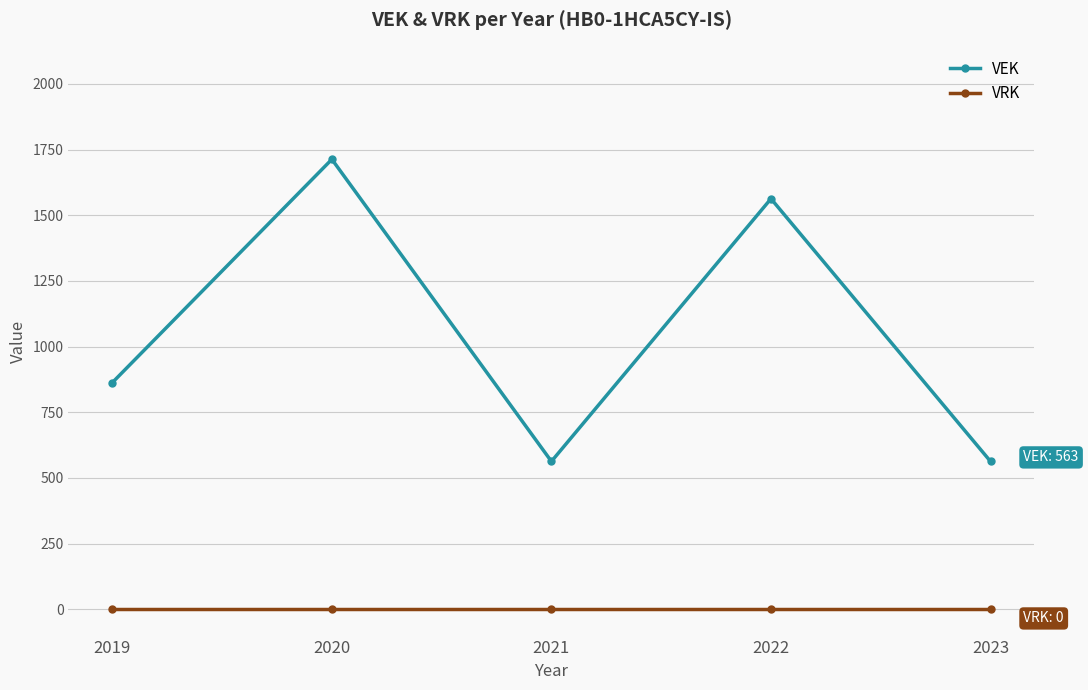

At which category is the sum across all series the highest?

2020